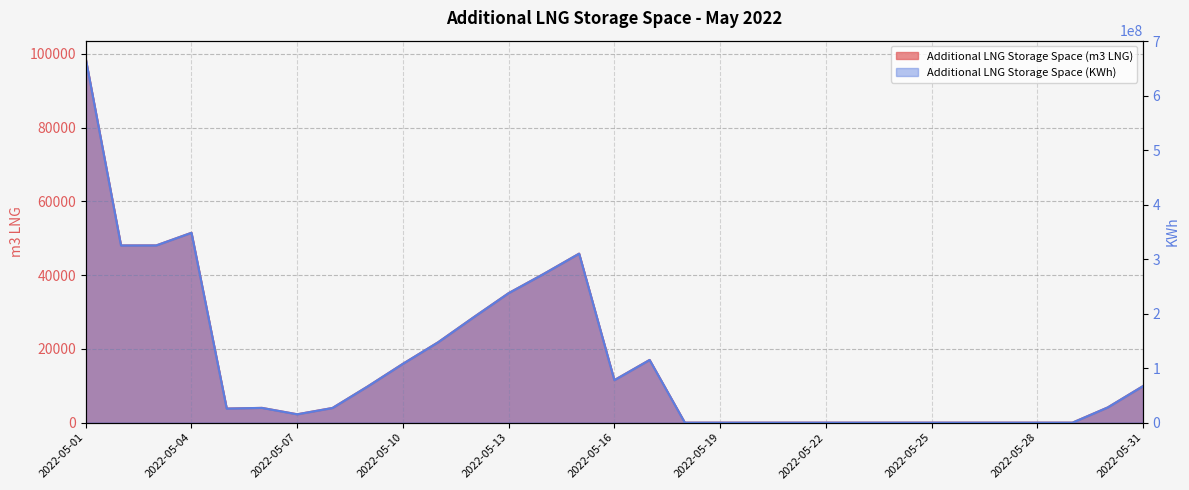

What is the difference between the highest and lowest values at 2022-05-09?

66458651